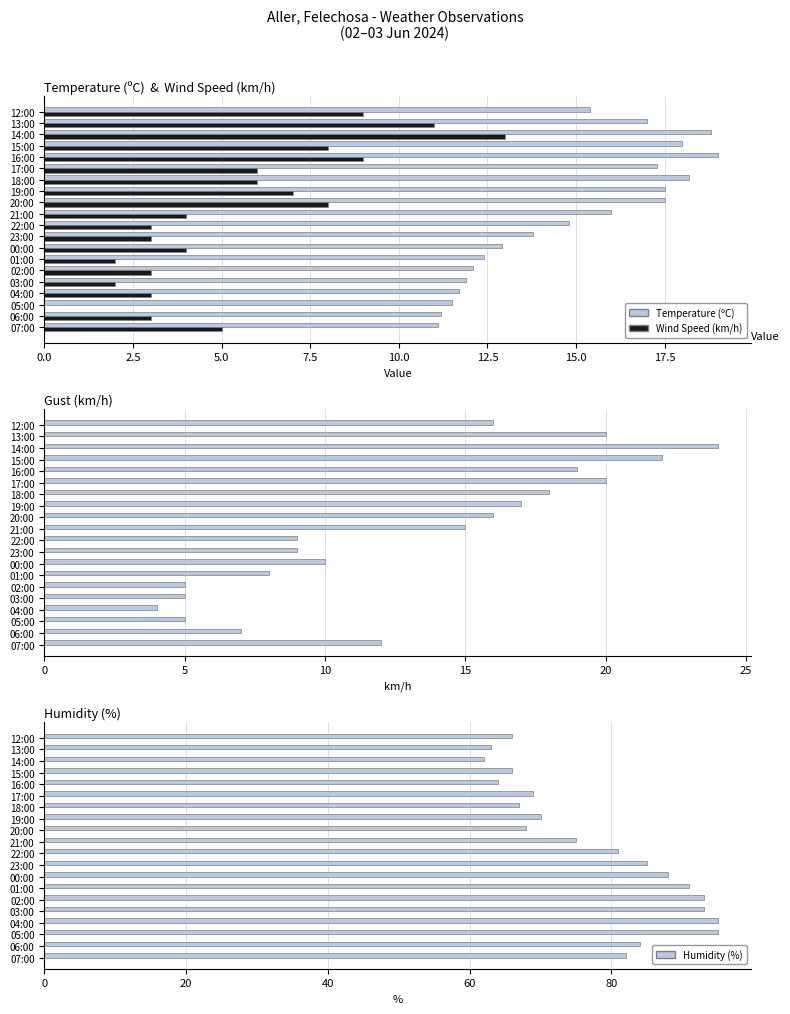

What is the average value of the Gust (km/h) series?

13.1